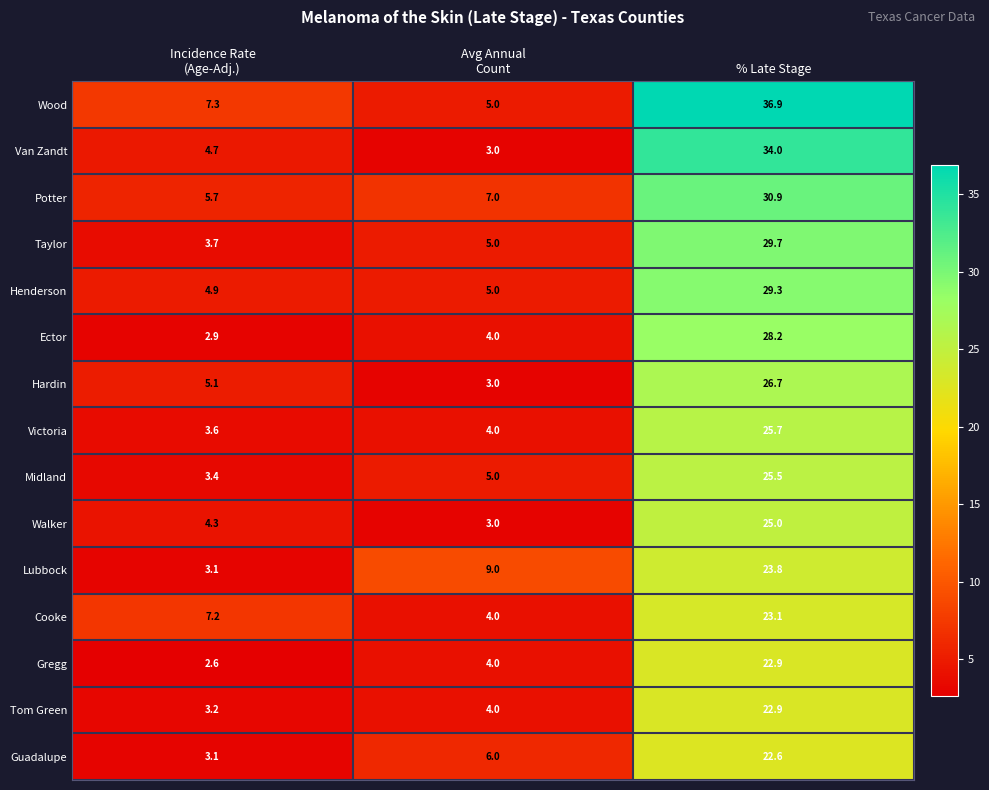

What is the total value across all series at % Late Stage?

407.2